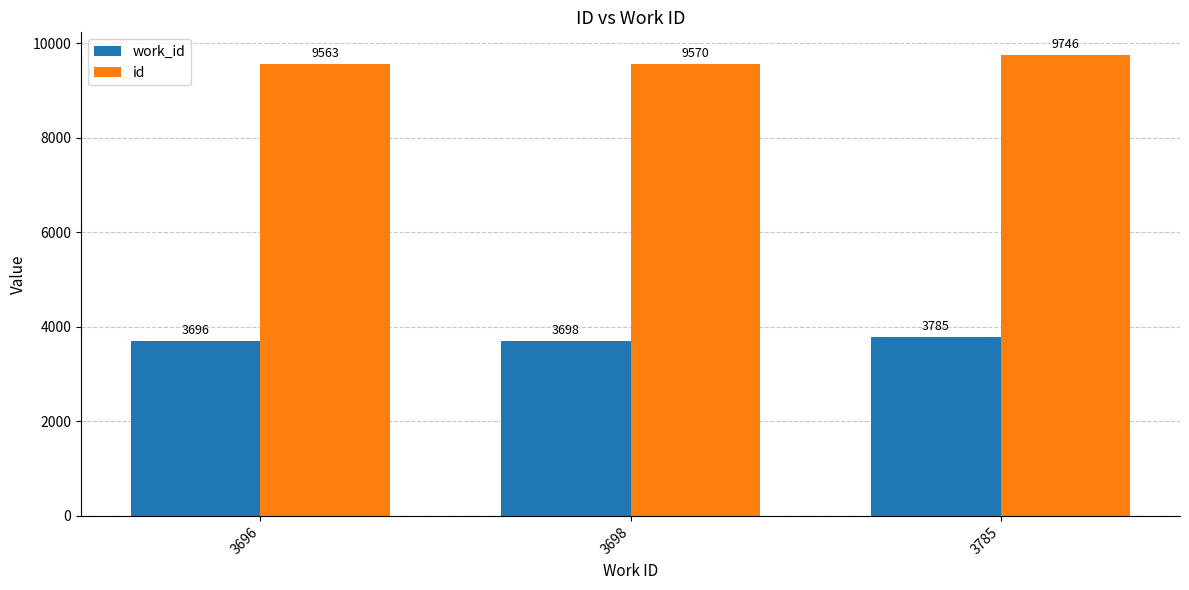

At which label is id closest to 9654?

3698